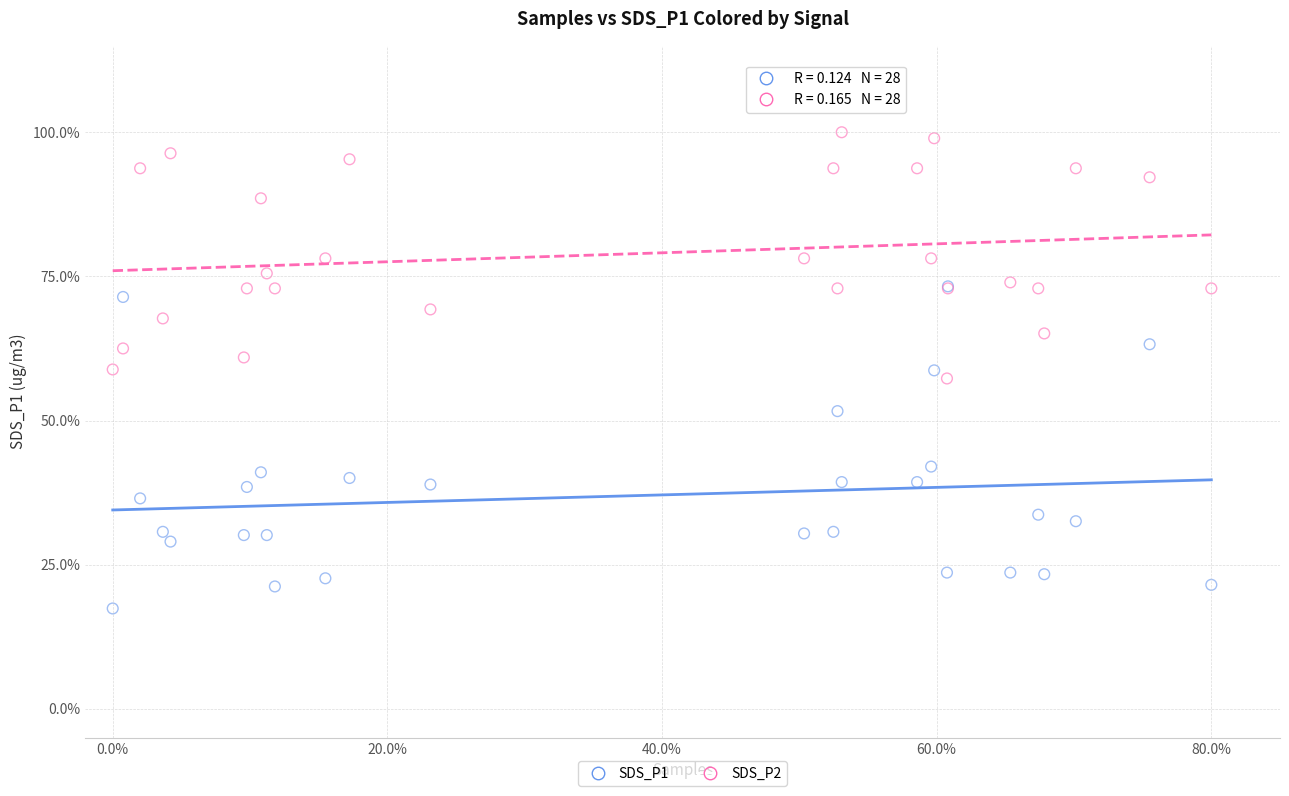

What are all the series names shown in the legend?

SDS_P1, SDS_P2